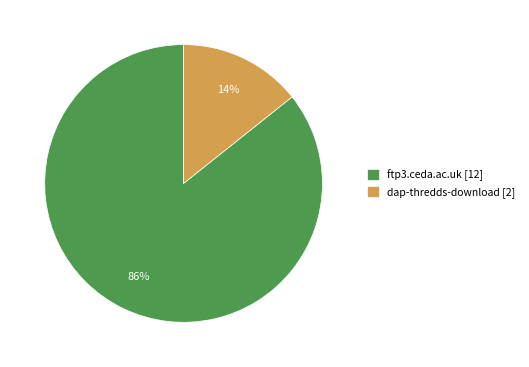

Does ftp3.ceda.ac.uk represent more than half of the total?

Yes